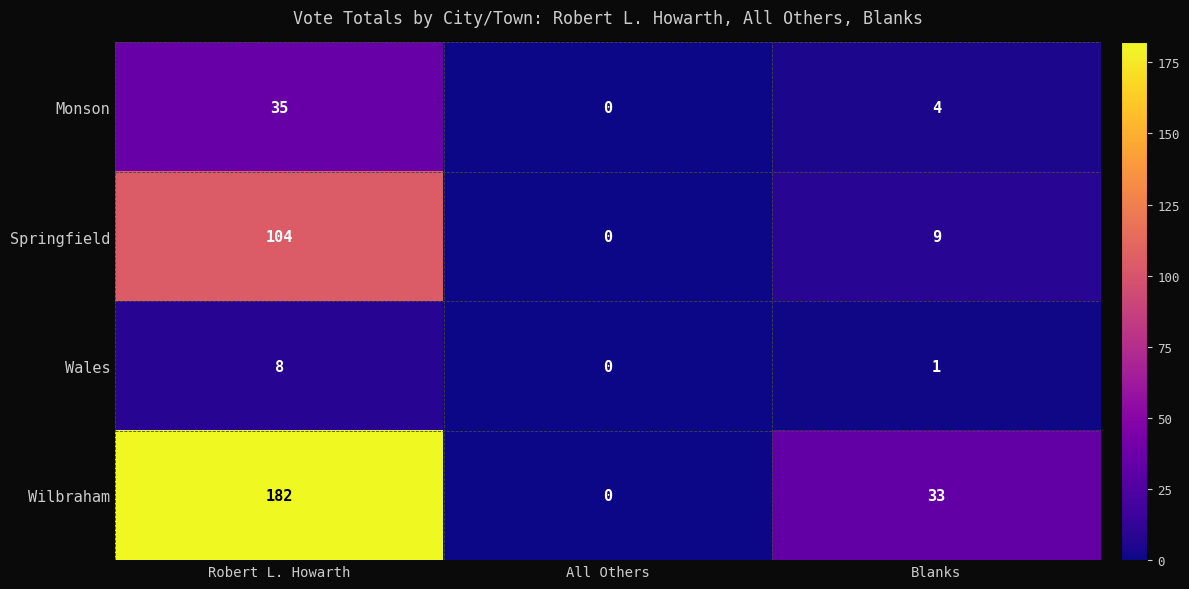

Which label corresponds to the largest value in the chart?

Robert L. Howarth